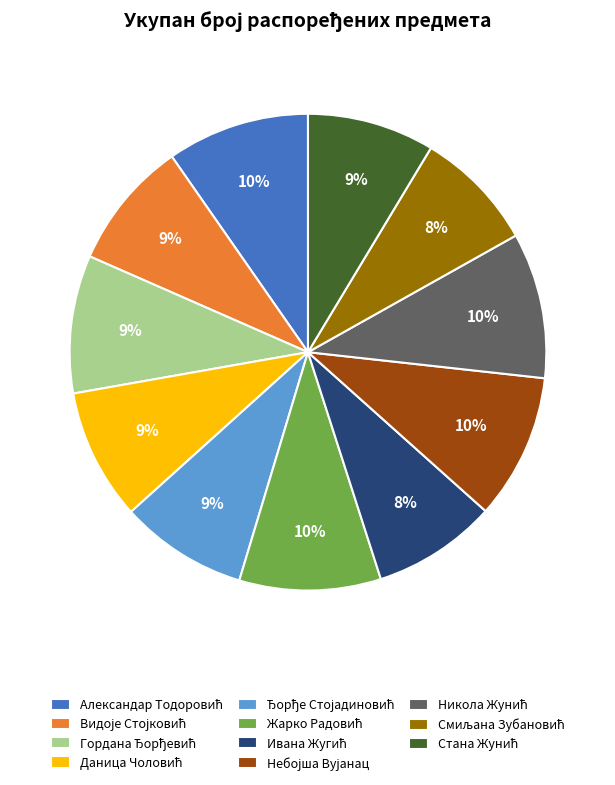

To the nearest percent, what is the difference between the largest and smallest slice percentages?

2%